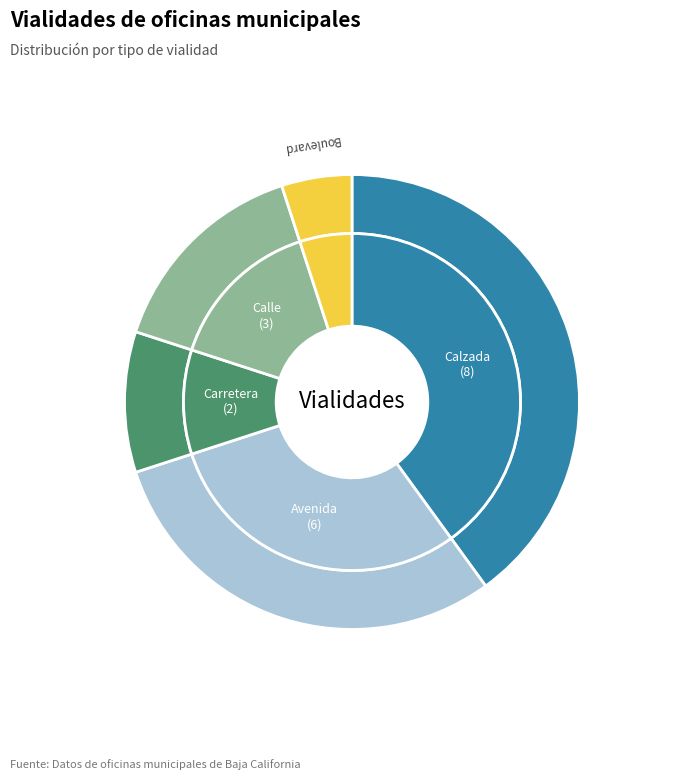

Which has a higher value, Boulevard or Avenida?

Avenida